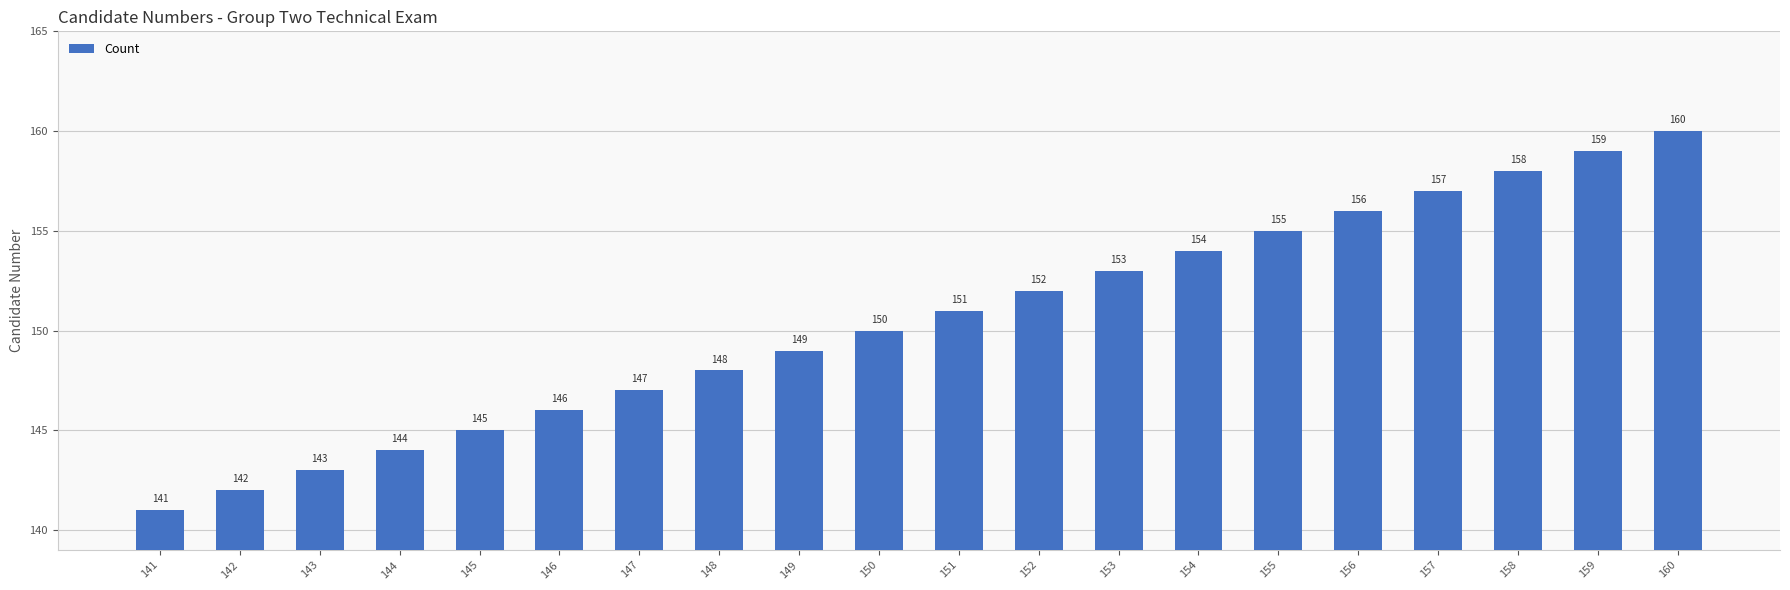

The value at 154 is 45. True or false?

False